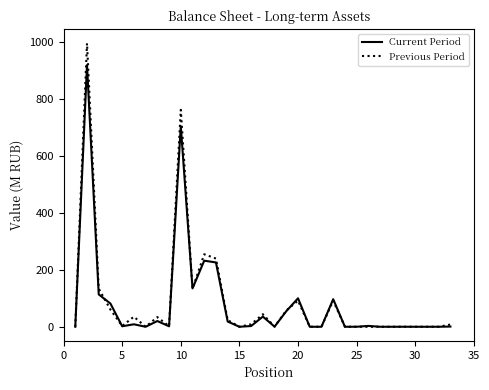

Which series has the largest range (max minus min)?

Previous Period